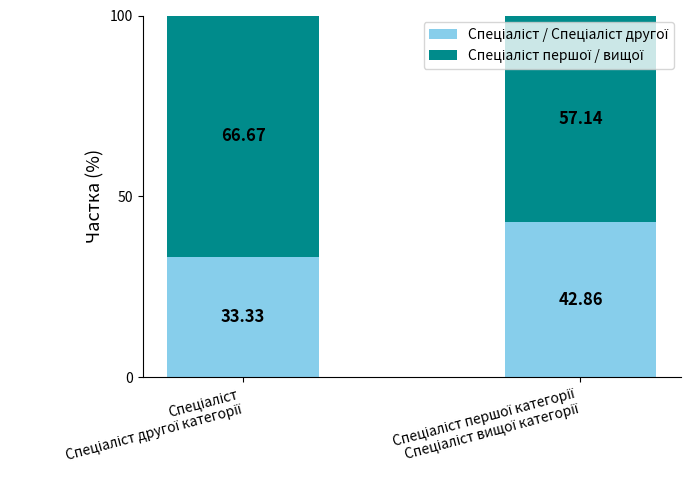

What is the label of the 1st bar from the right?

Спеціаліст першої категорії
Спеціаліст вищої категорії